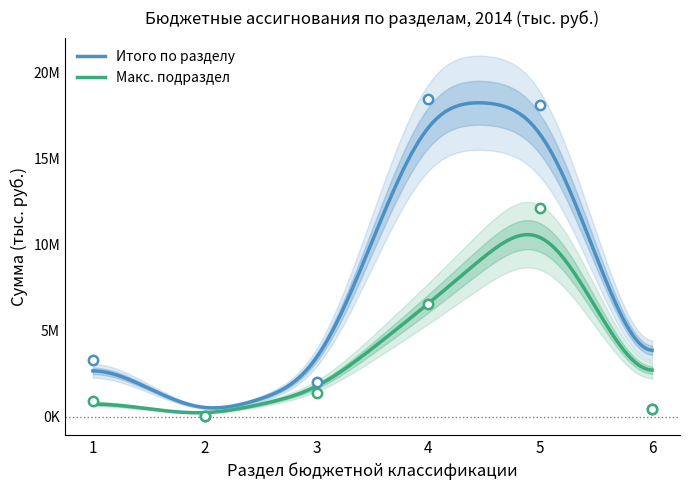

At how many categories does at least one series exceed 122921?

5